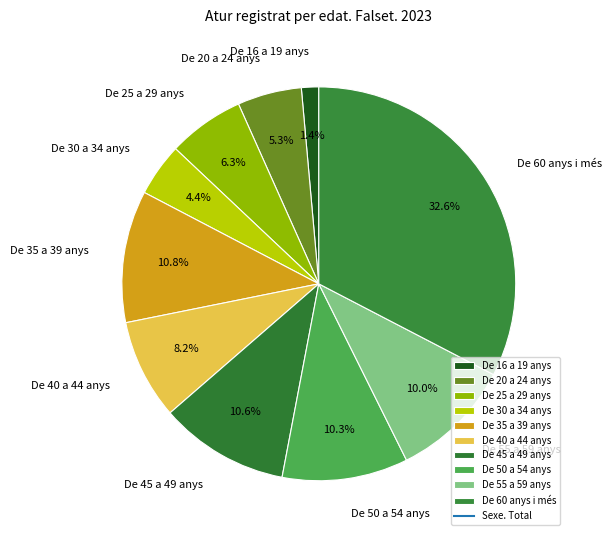

Which slice is the smallest?

De 16 a 19 anys